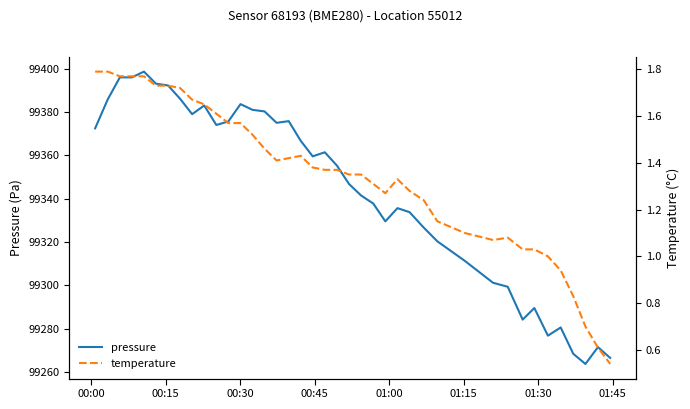

Reading right to left, list all the values displayed in this chart.

pressure: 99266.5	99271.5	99263.7	99268.4	99280.6	99276.8	99289.5	99284.2	99299.3	99301.2	99311.3	99320.3	99326.6	99333.8	99335.6	99329.5	99337.8	99341.5	99346.8	99355.3	99361.4	99359.5	99366.7	99375.8	99375.0	99380.2	99381.0	99383.6	99375.6	99374.0	99383.0	99379.0	99386.1	99392.2	99393.1	99398.6	99396.0	99396.0	99385.8	99372.5
temperature: 0.5	0.6	0.7	0.8	0.9	1.0	1.0	1.0	1.1	1.1	1.1	1.1	1.2	1.3	1.3	1.3	1.3	1.4	1.4	1.4	1.4	1.4	1.4	1.4	1.4	1.5	1.5	1.6	1.6	1.6	1.6	1.7	1.7	1.7	1.7	1.8	1.8	1.8	1.8	1.8